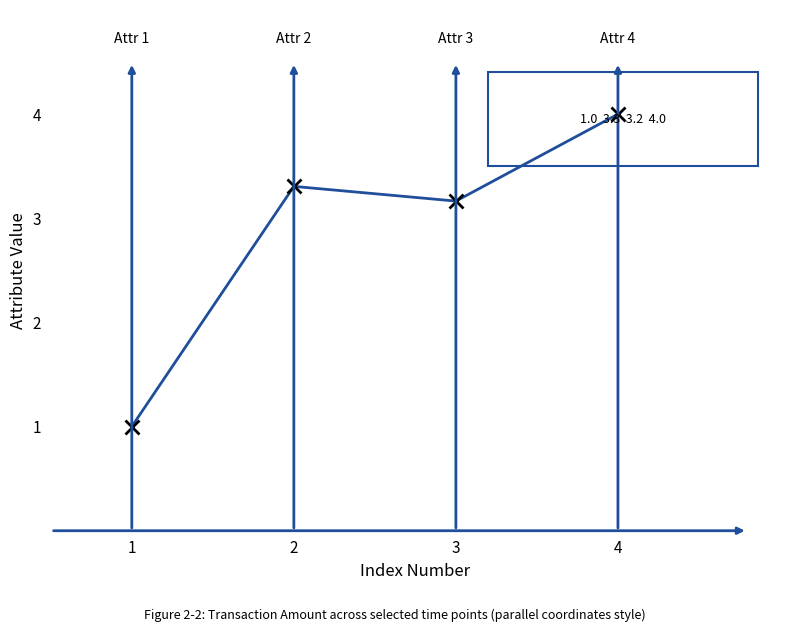

Which label corresponds to the smallest value in the chart?

1